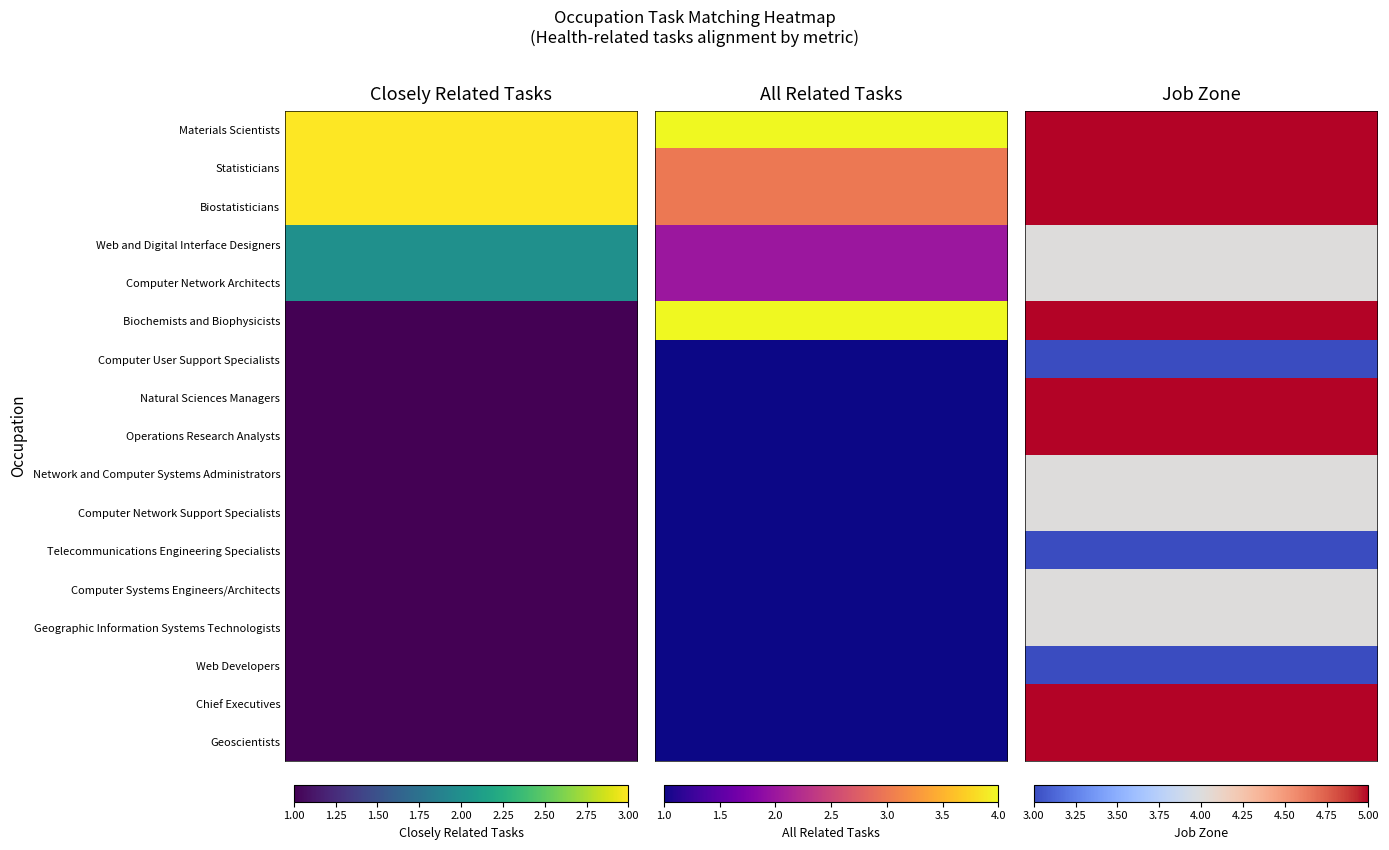

Reading left to right, what are all the values shown in this chart?

Materials Scientists: Materials Scientists=3	Statisticians=4	Biostatisticians=5
Statisticians: Materials Scientists=3	Statisticians=3	Biostatisticians=5
Biostatisticians: Materials Scientists=3	Statisticians=3	Biostatisticians=5
Web and Digital Interface Designers: Materials Scientists=2	Statisticians=2	Biostatisticians=4
Computer Network Architects: Materials Scientists=2	Statisticians=2	Biostatisticians=4
Biochemists and Biophysicists: Materials Scientists=1	Statisticians=4	Biostatisticians=5
Computer User Support Specialists: Materials Scientists=1	Statisticians=1	Biostatisticians=3
Natural Sciences Managers: Materials Scientists=1	Statisticians=1	Biostatisticians=5
Operations Research Analysts: Materials Scientists=1	Statisticians=1	Biostatisticians=5
Network and Computer Systems Administrators: Materials Scientists=1	Statisticians=1	Biostatisticians=4
Computer Network Support Specialists: Materials Scientists=1	Statisticians=1	Biostatisticians=4
Telecommunications Engineering Specialists: Materials Scientists=1	Statisticians=1	Biostatisticians=3
Computer Systems Engineers/Architects: Materials Scientists=1	Statisticians=1	Biostatisticians=4
Geographic Information Systems Technologists: Materials Scientists=1	Statisticians=1	Biostatisticians=4
Web Developers: Materials Scientists=1	Statisticians=1	Biostatisticians=3
Chief Executives: Materials Scientists=1	Statisticians=1	Biostatisticians=5
Geoscientists: Materials Scientists=1	Statisticians=1	Biostatisticians=5